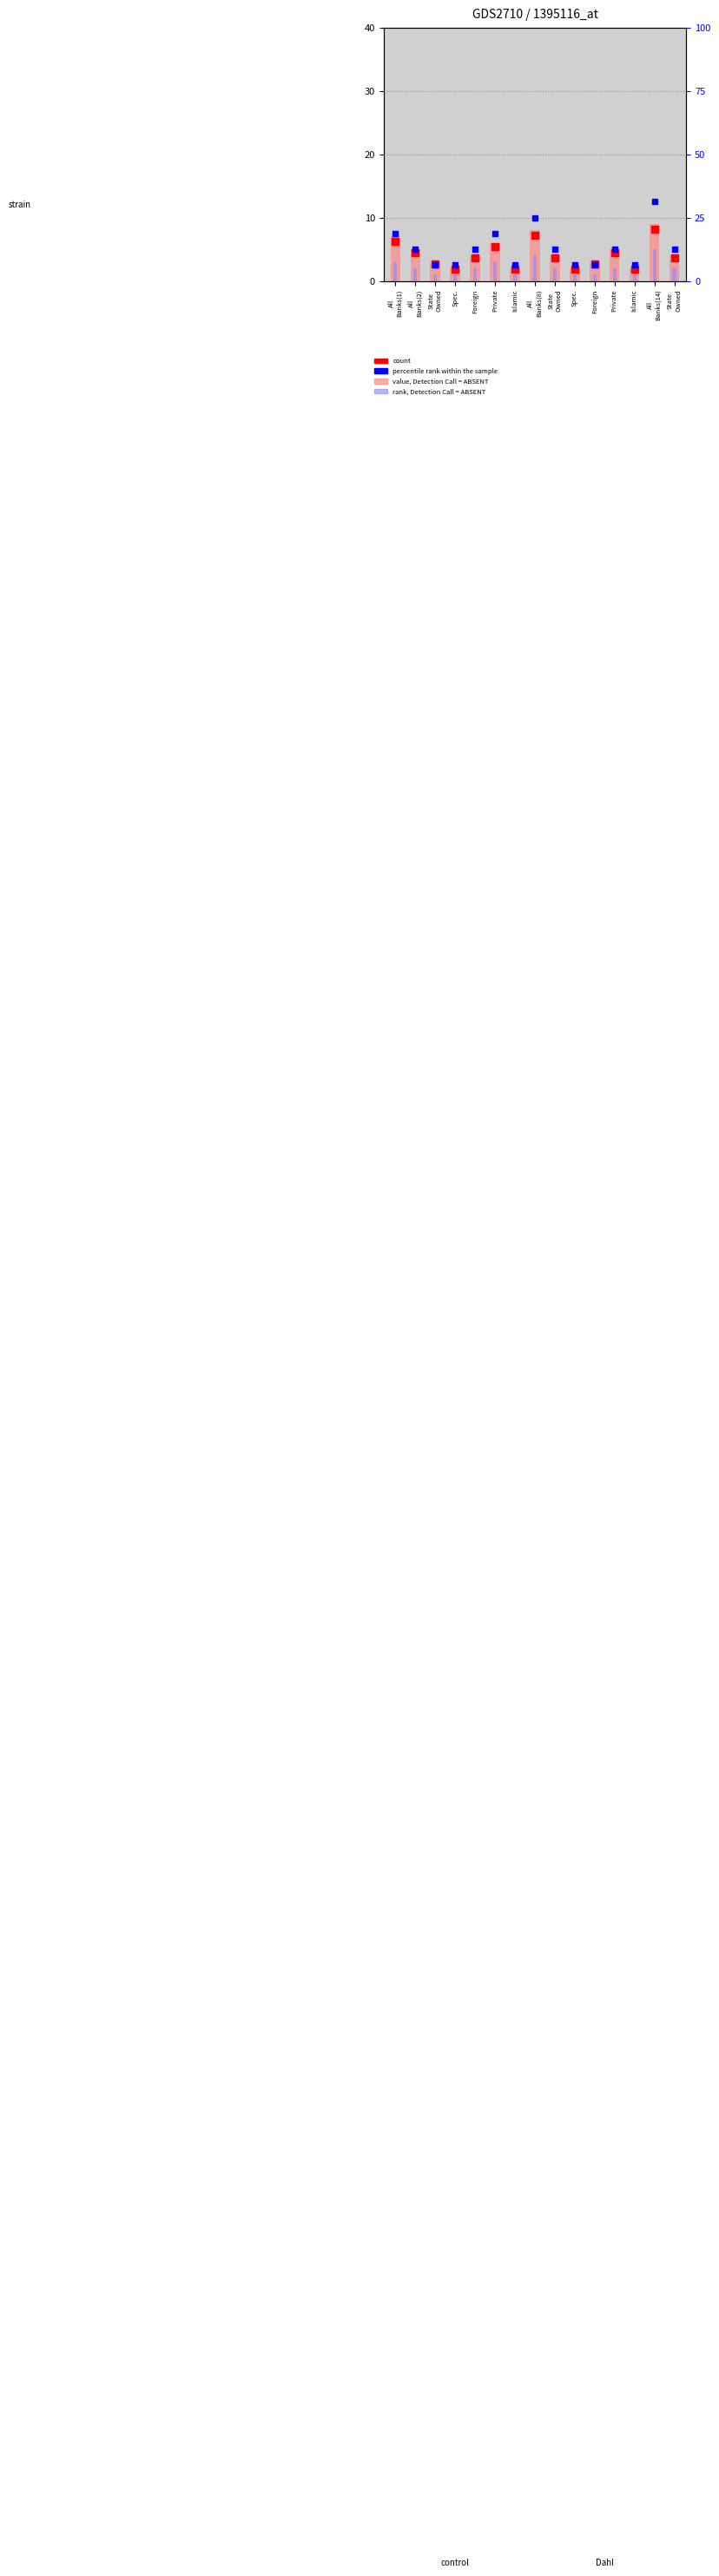

At how many categories does at least one series exceed 6?

4